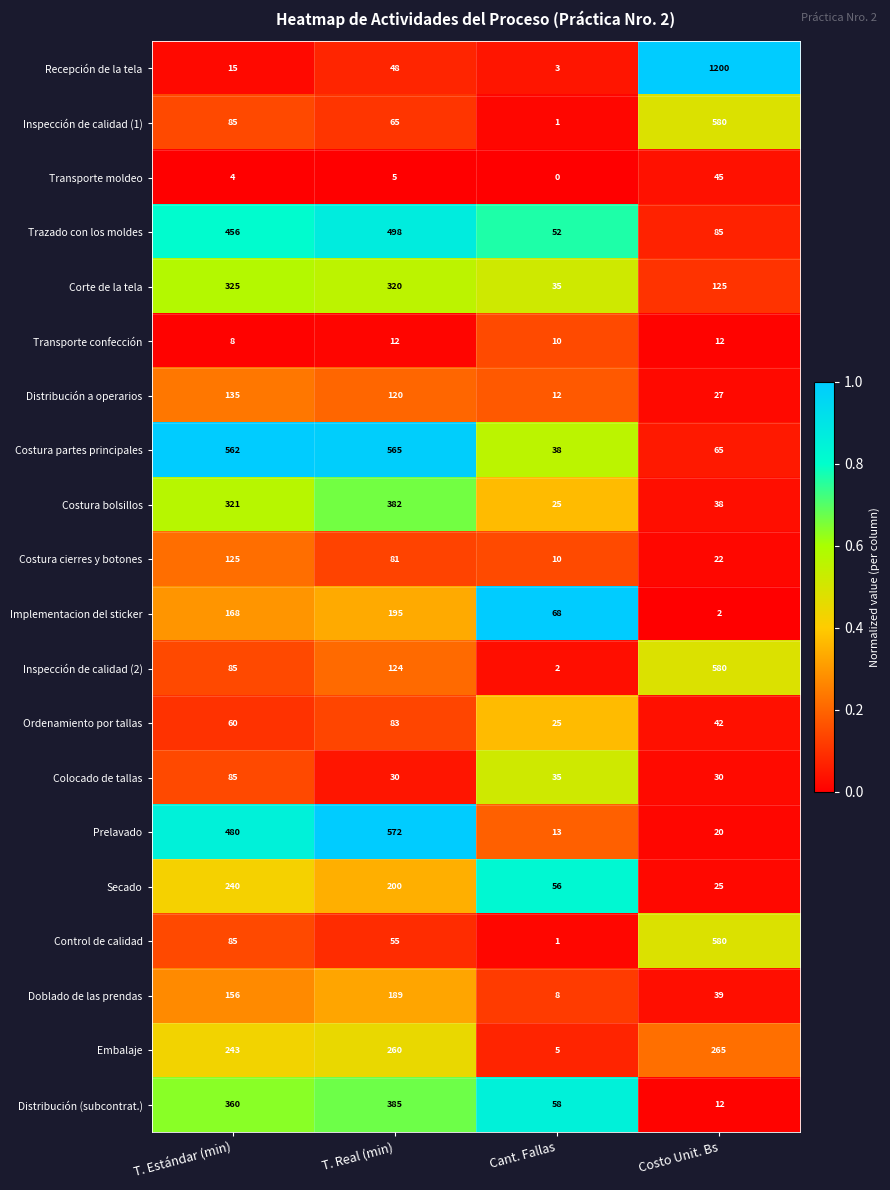

What is the greatest value displayed?

1200